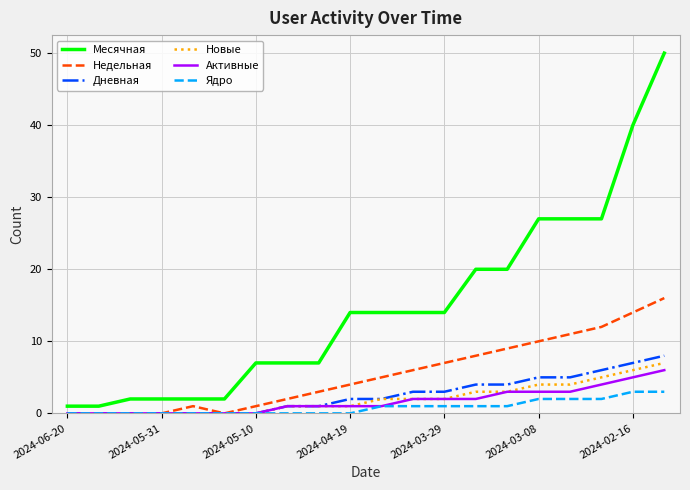

Which series has the largest total across all categories?

Месячная